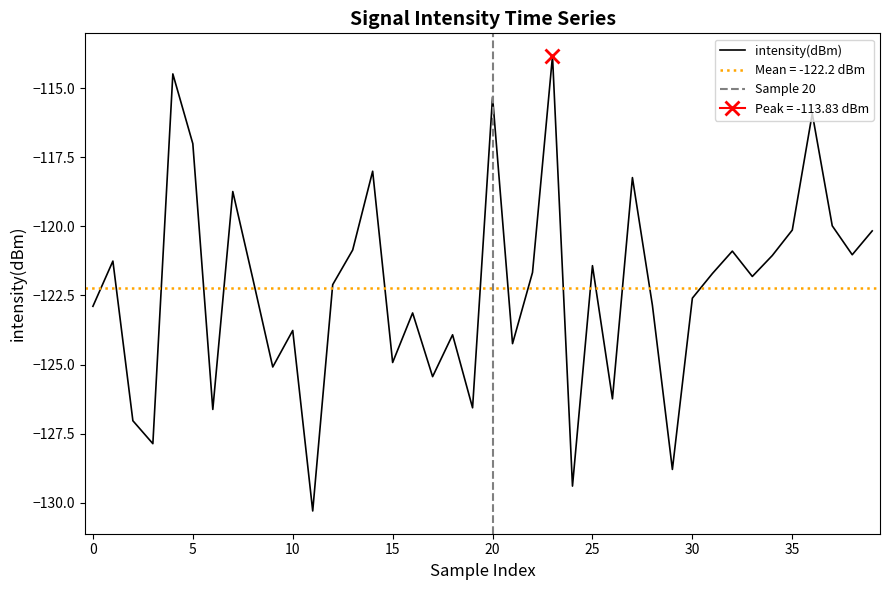

True or false: there are more than 2 points higher than both neighbors.

True